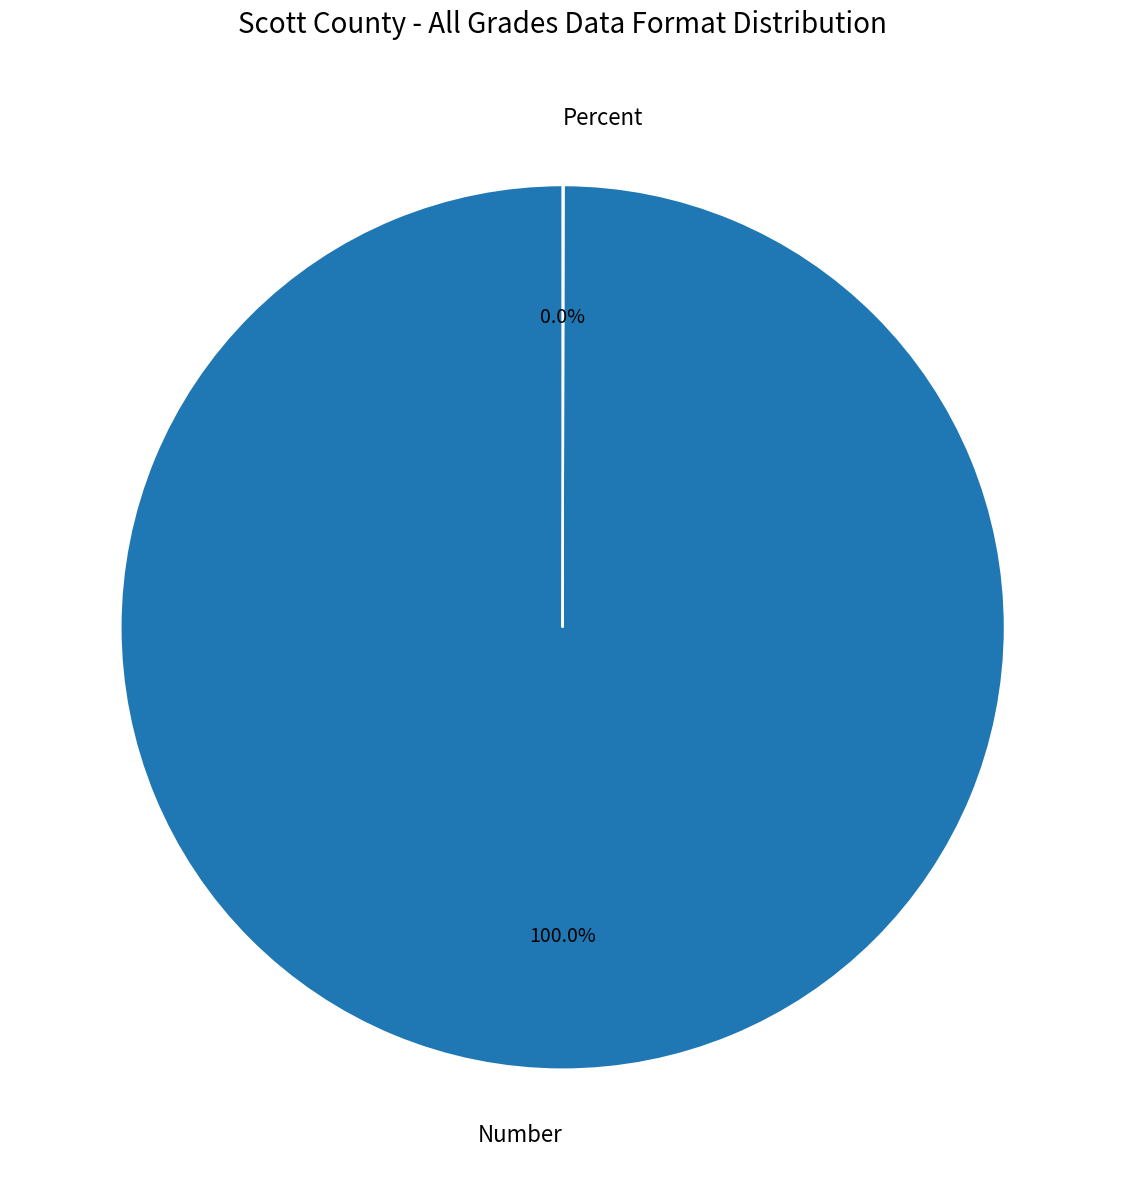

What is the largest slice in the pie chart?

Number